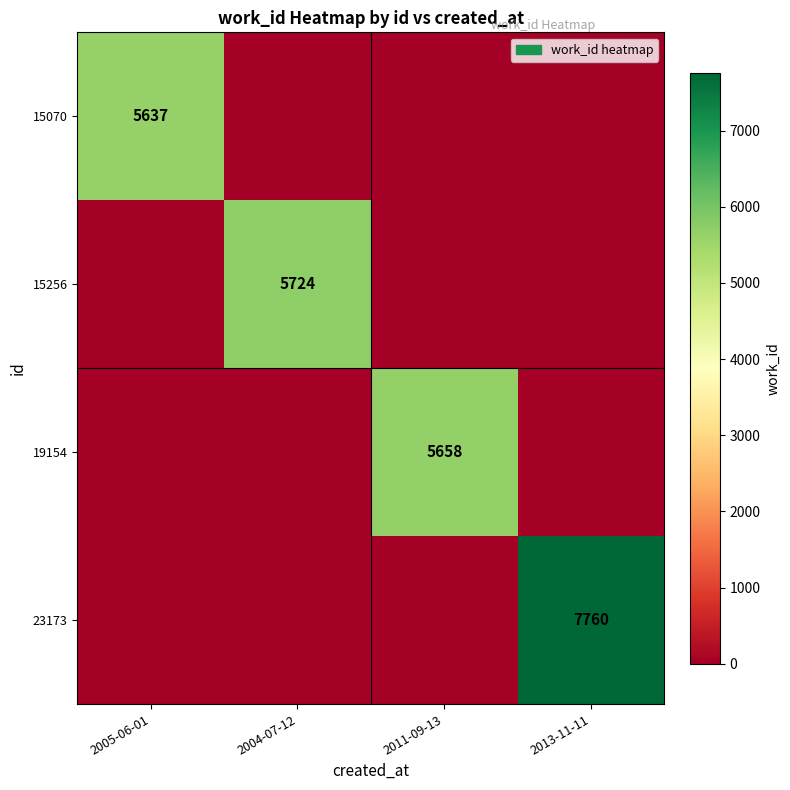

What is the total value across all series at 2005-06-01?

5637